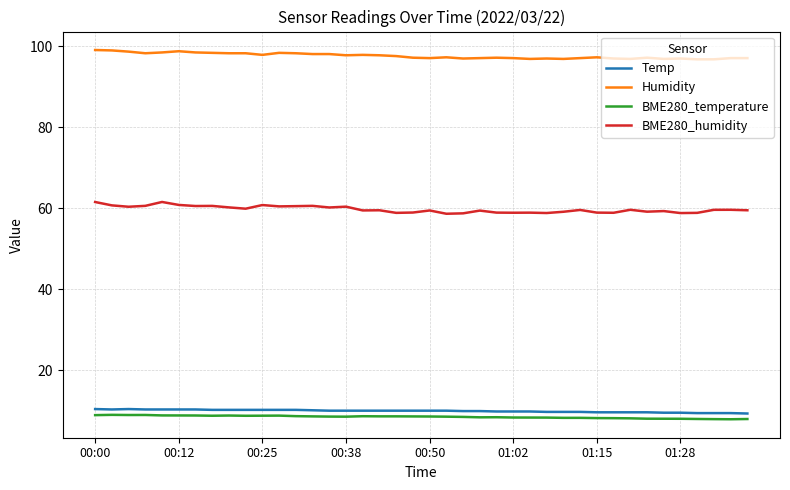

True or false: Humidity and Temp intersect in this chart.

False